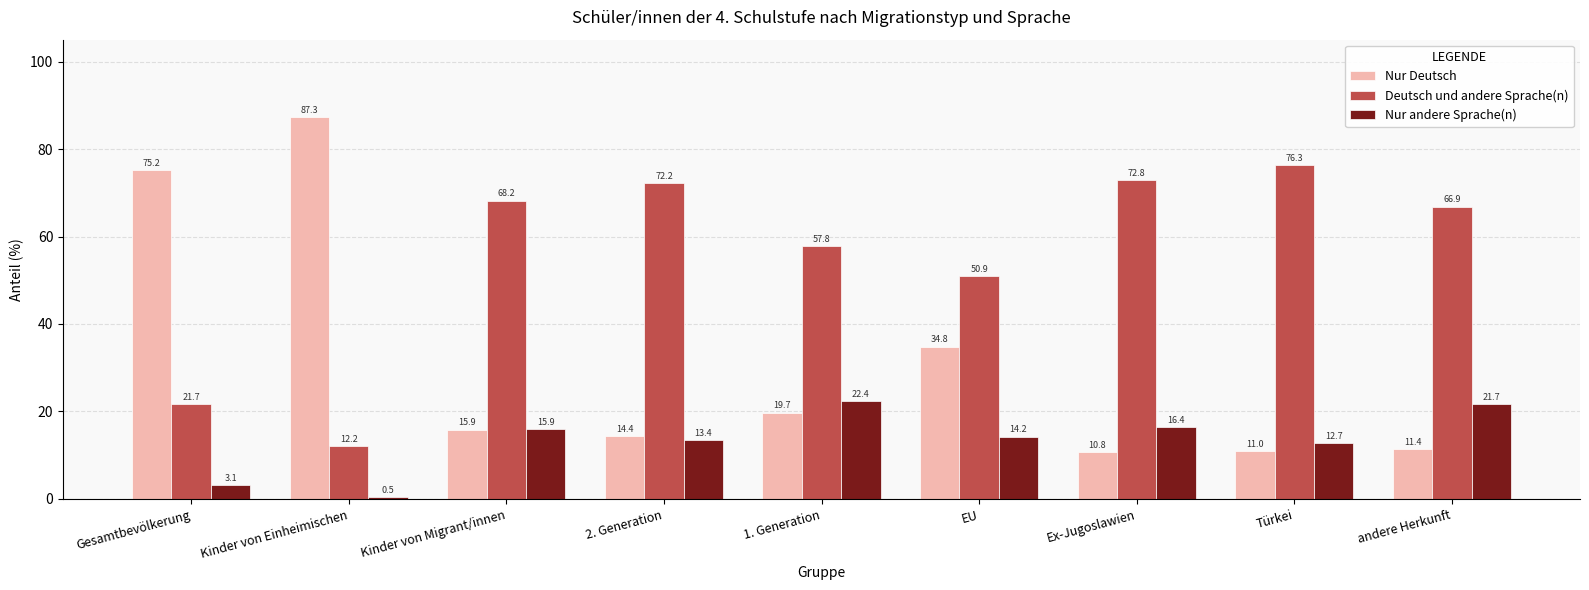

What value does the Nur andere Sprache(n) series have at Türkei?

12.7